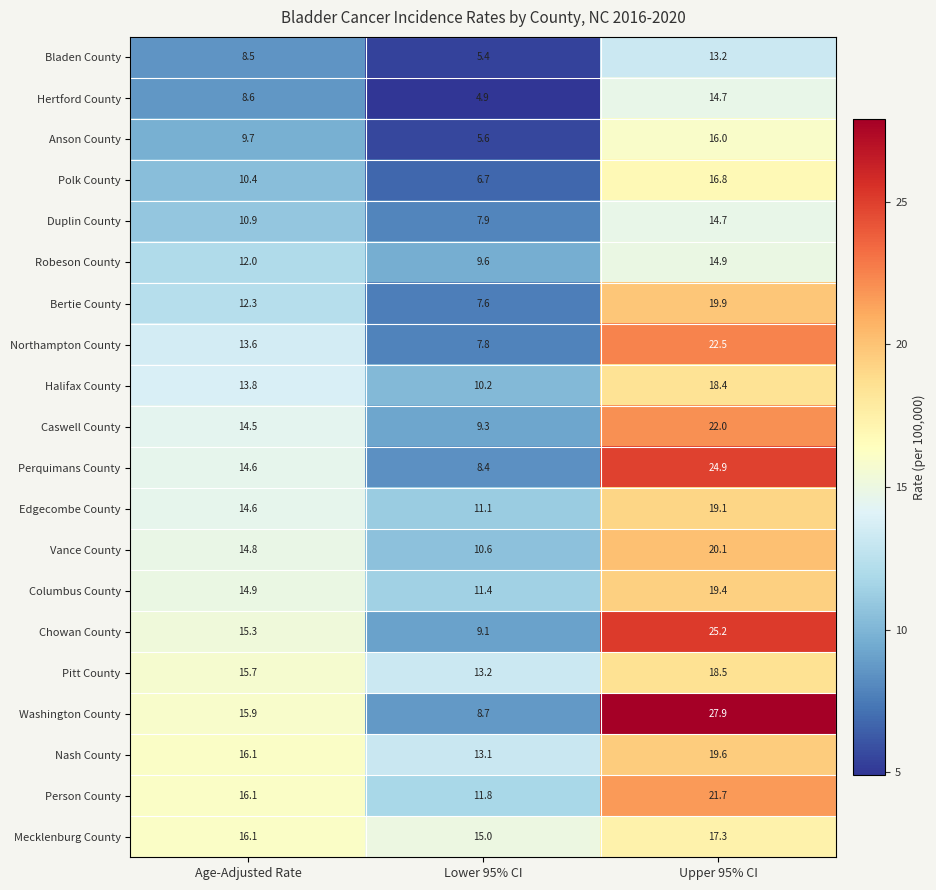

How many series are shown in this chart?

20